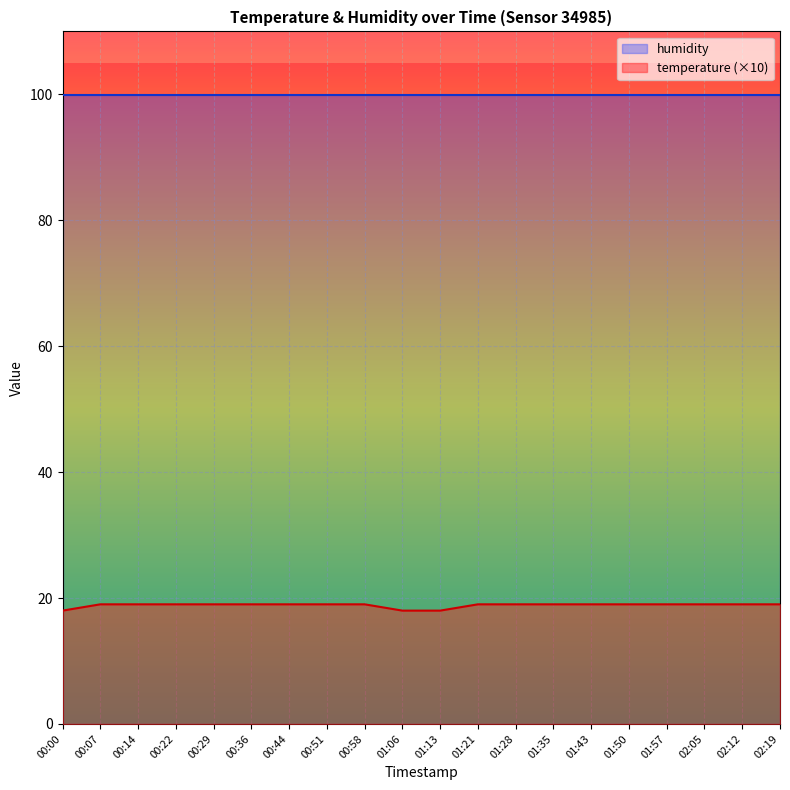

What is the label of the 16th point from the right?

00:29